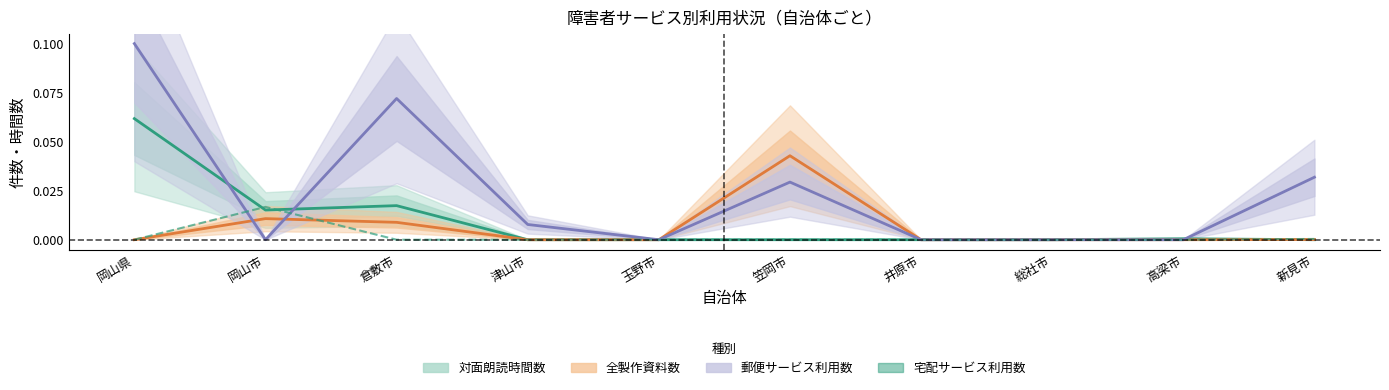

At 津山市, list the series in order from smallest to largest.

対面朗読時間数, 全製作資料数, 宅配サービス利用数, 郵便サービス利用数